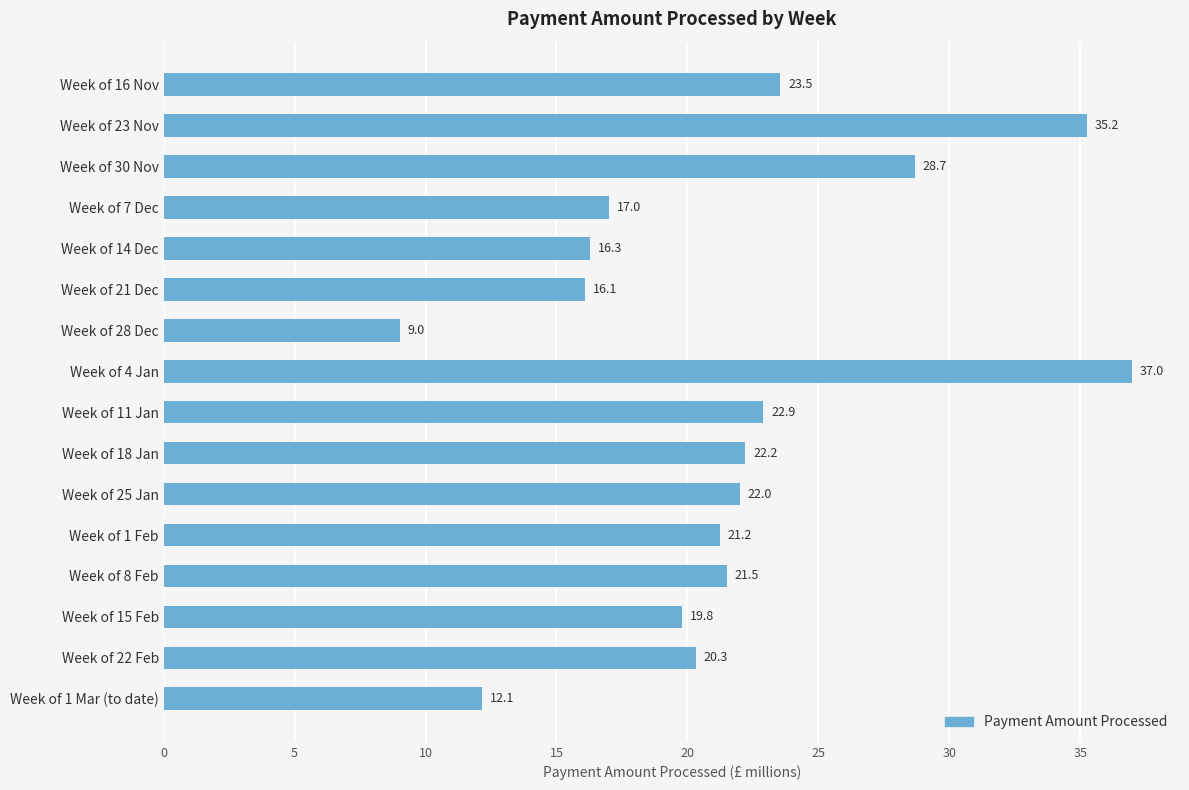

What is the sum of all values?

344.9